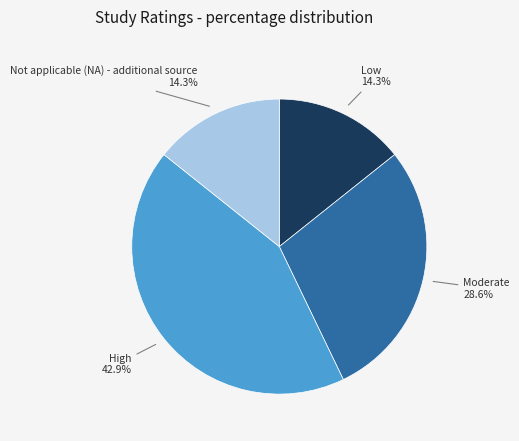

The High slice represents 57% of the pie. True or false?

False